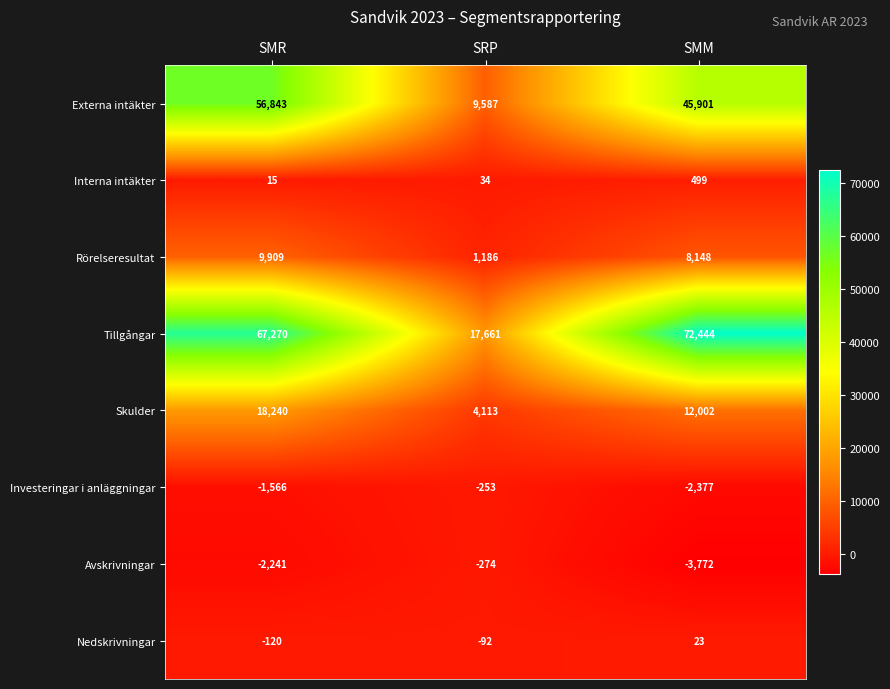

What is the average value of the Interna intäkter series?

183